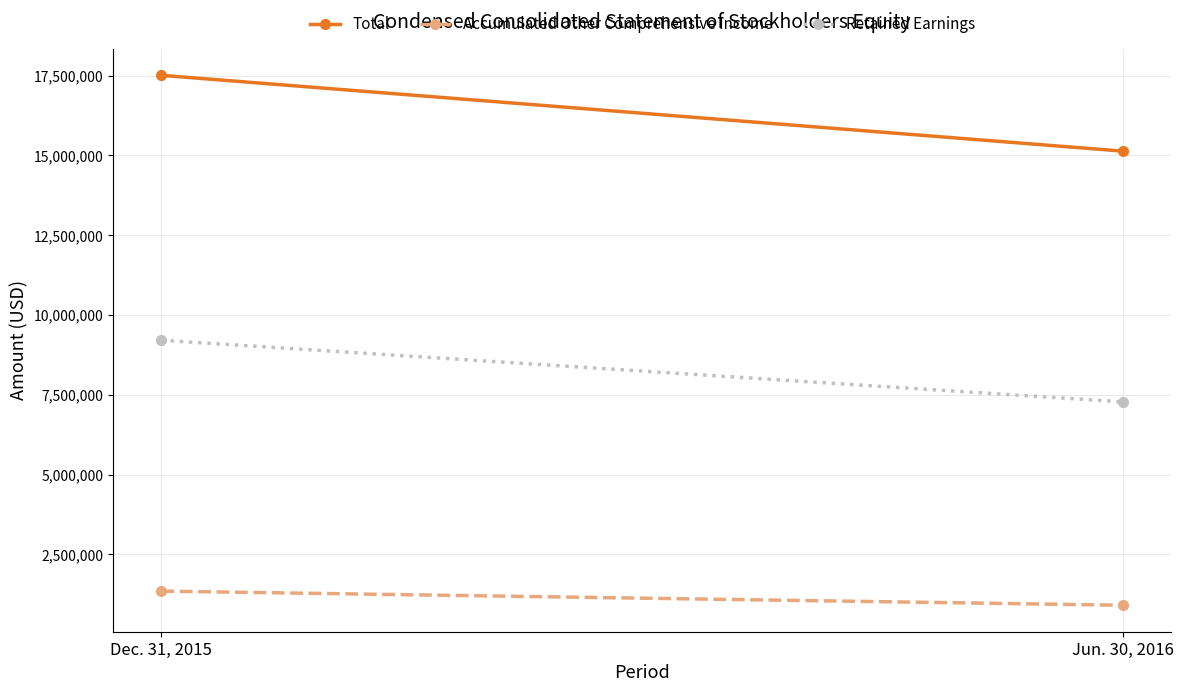

The Retained Earnings series shows 9936148 at Jun. 30, 2016. True or false?

False